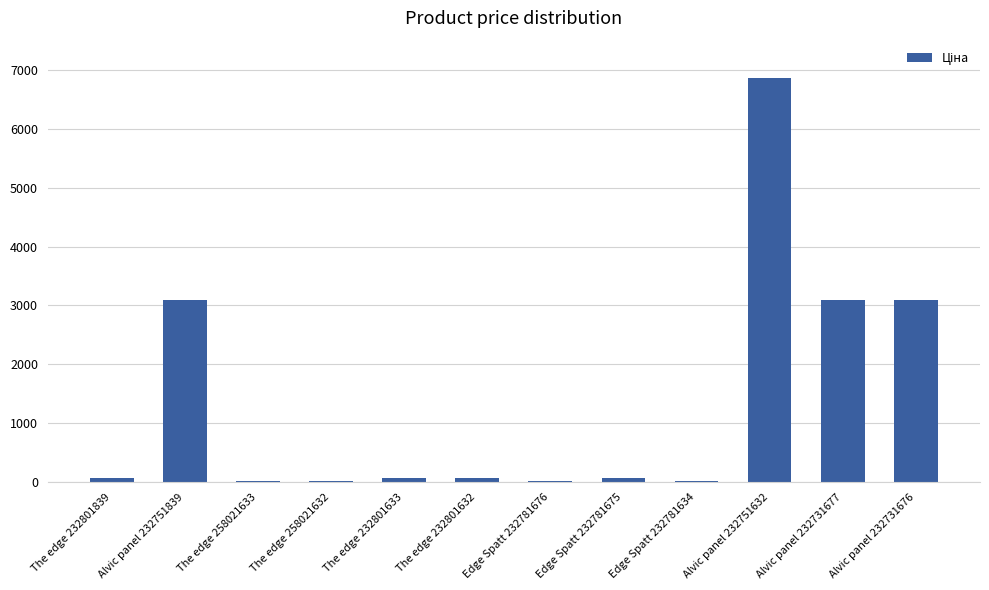

How many series are shown in this chart?

1